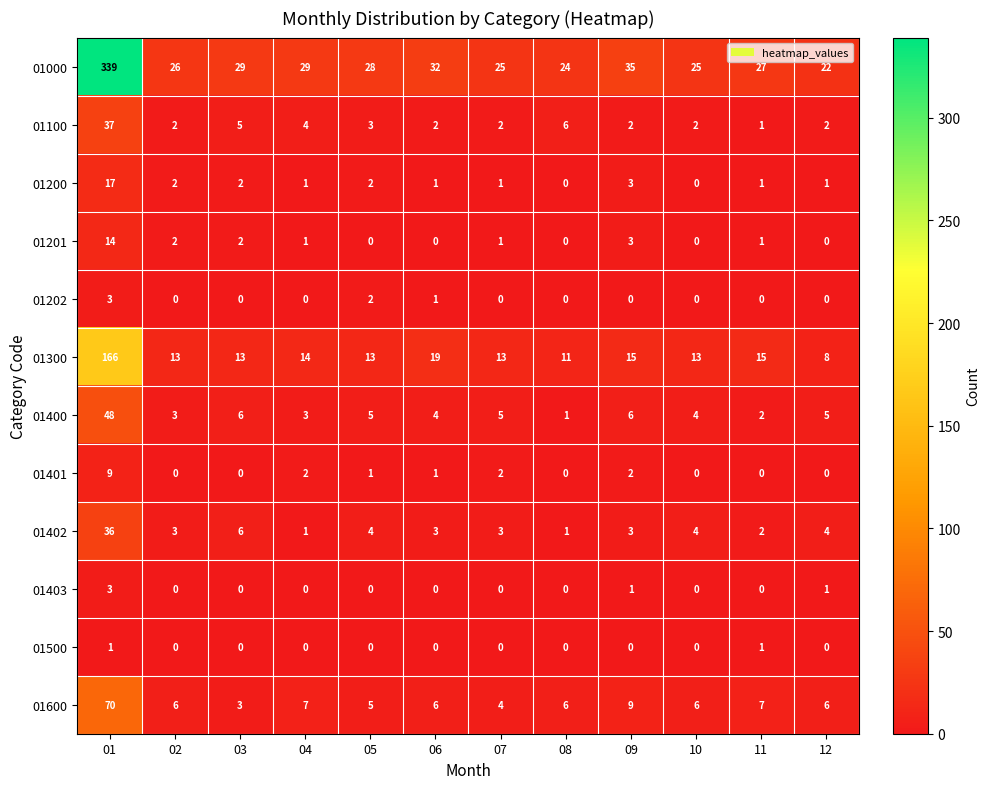

The value of 01402 at 03 is 6. True or false?

True